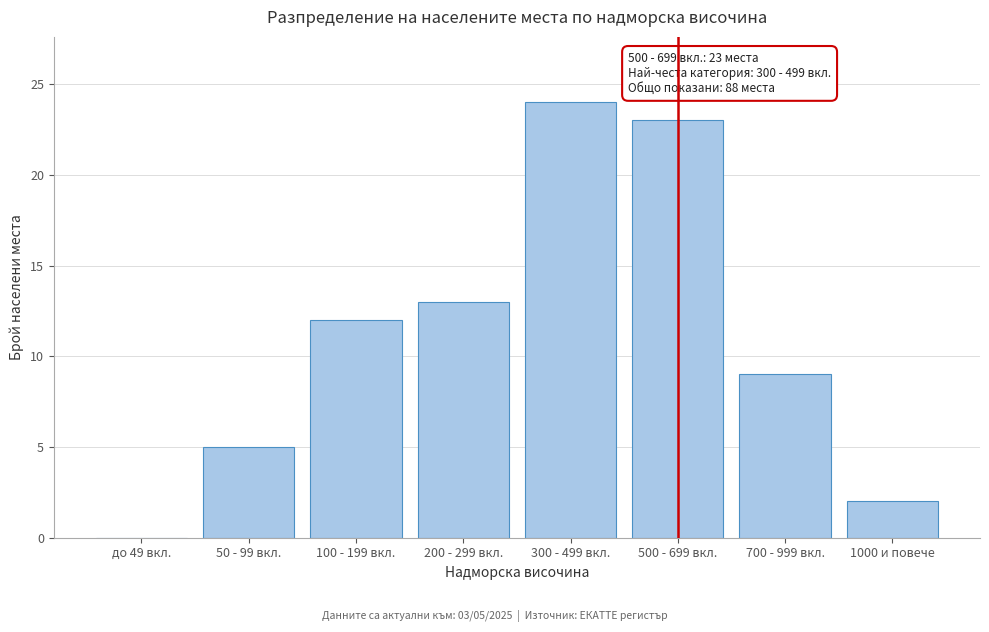

Reading left to right, what are all the values shown in this chart?

до 49 вкл.=0	50 - 99 вкл.=5	100 - 199 вкл.=12	200 - 299 вкл.=13	300 - 499 вкл.=24	500 - 699 вкл.=23	700 - 999 вкл.=9	1000 и повече=2